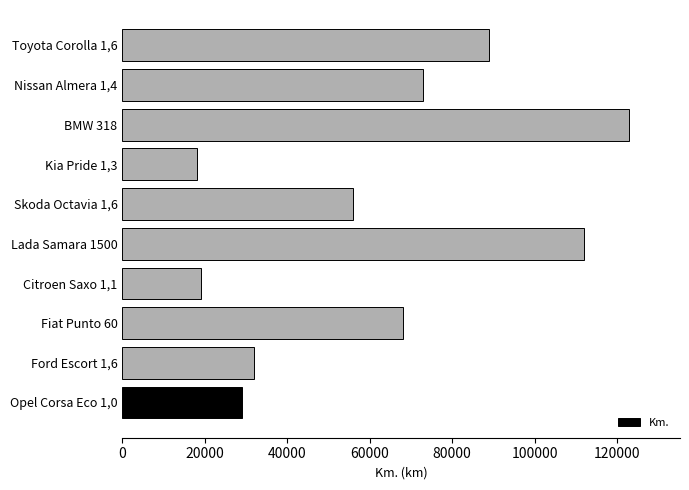

Between Nissan Almera 1,4 and BMW 318, which is larger?

BMW 318